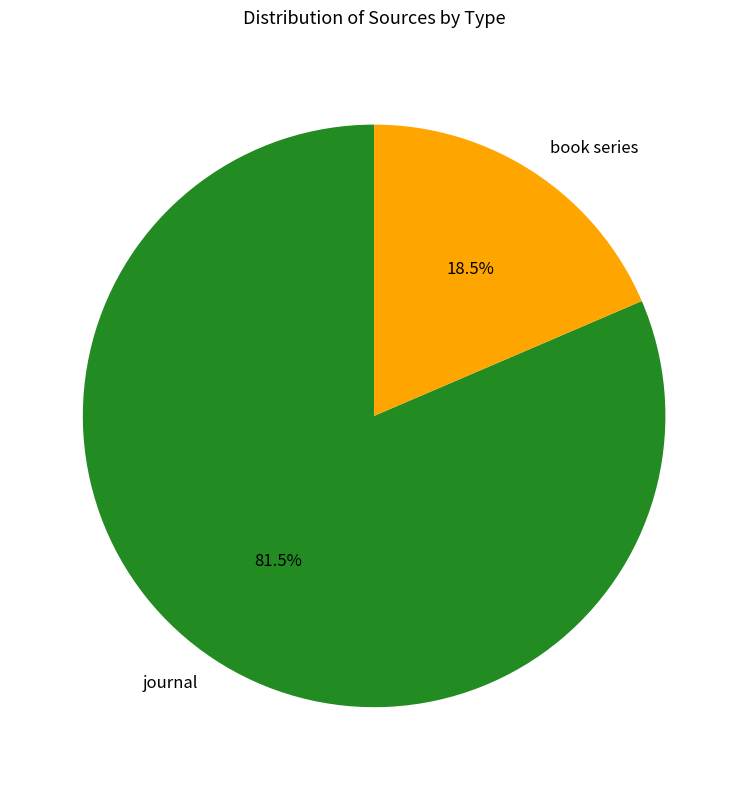

Is it true that book series is 31% of the pie?

False